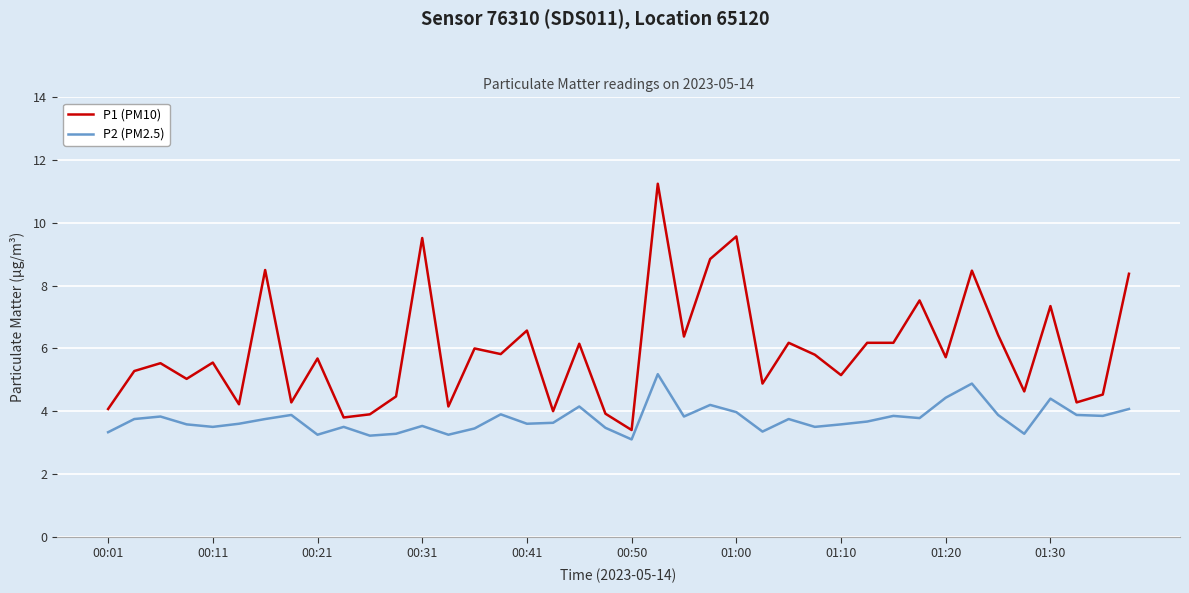

True or false: P2 (PM2.5) and P1 (PM10) cross at least once.

False